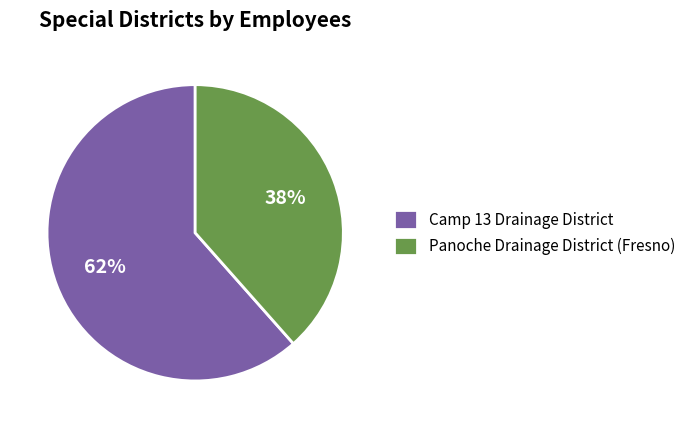

How many segments does this pie chart have?

2